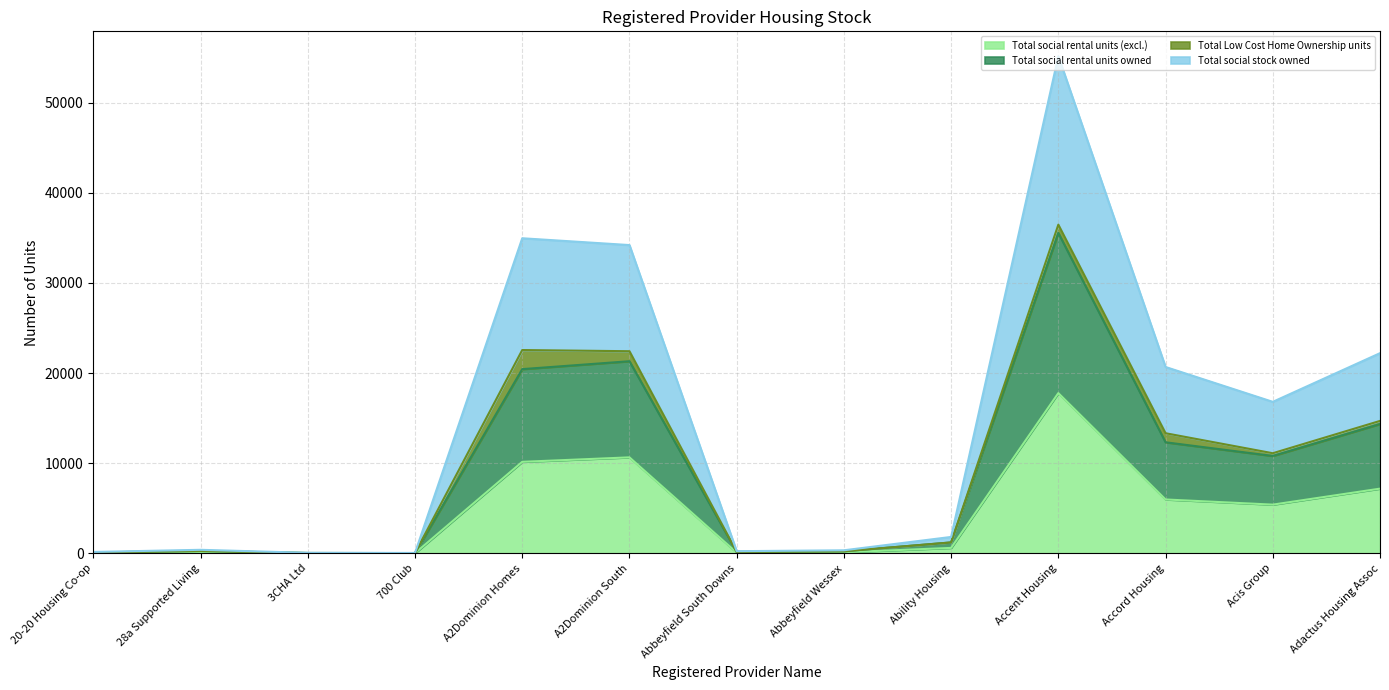

Where is the first local minimum for Total social rental units (excl.)?

700 Club